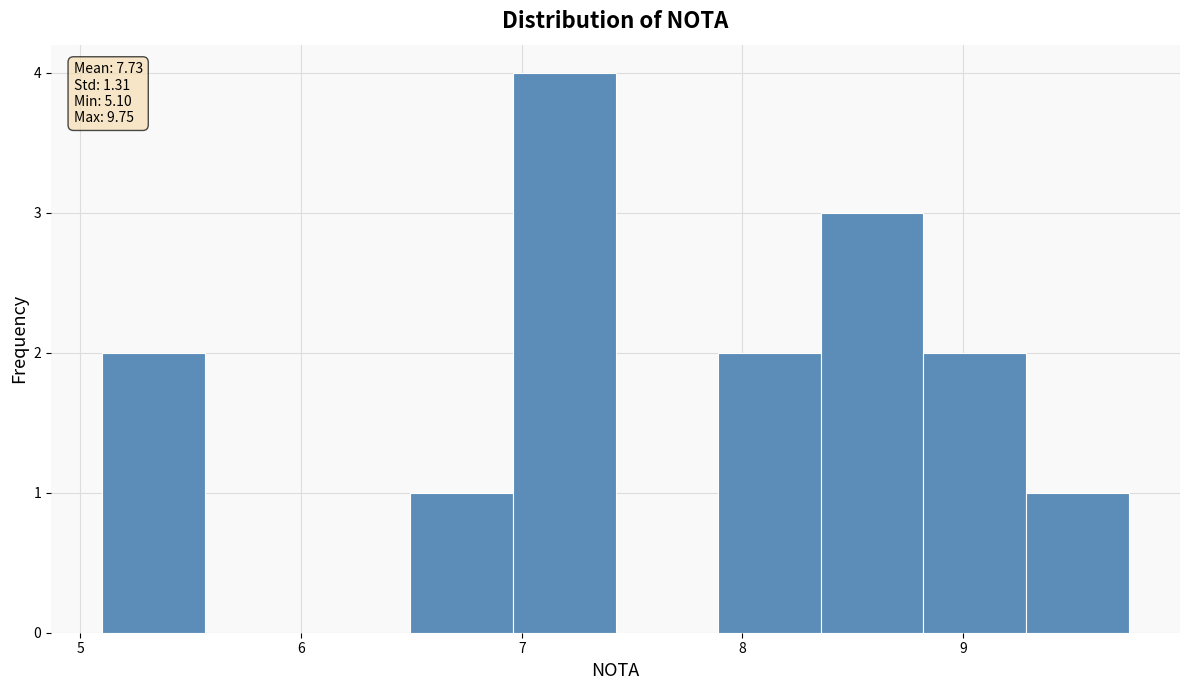

Over which range of the x-axis is the bar tallest?

7.0 to 7.4